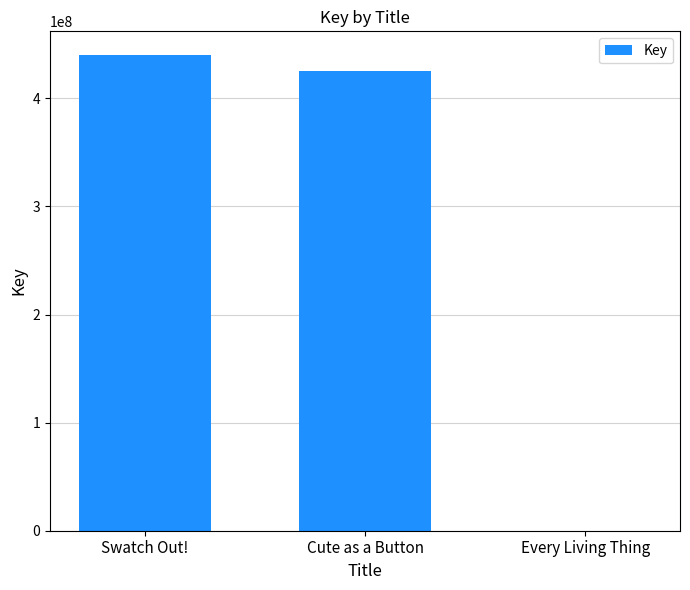

Reading right to left, extract all data points from this chart.

Every Living Thing=6140	Cute as a Button=425007612	Swatch Out!=440023654